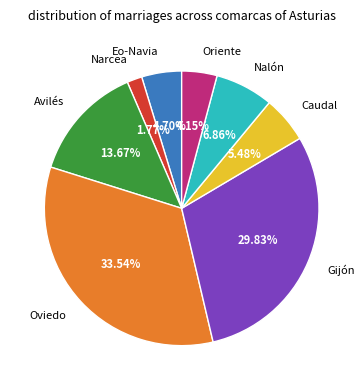

Does any single category account for the majority?

No